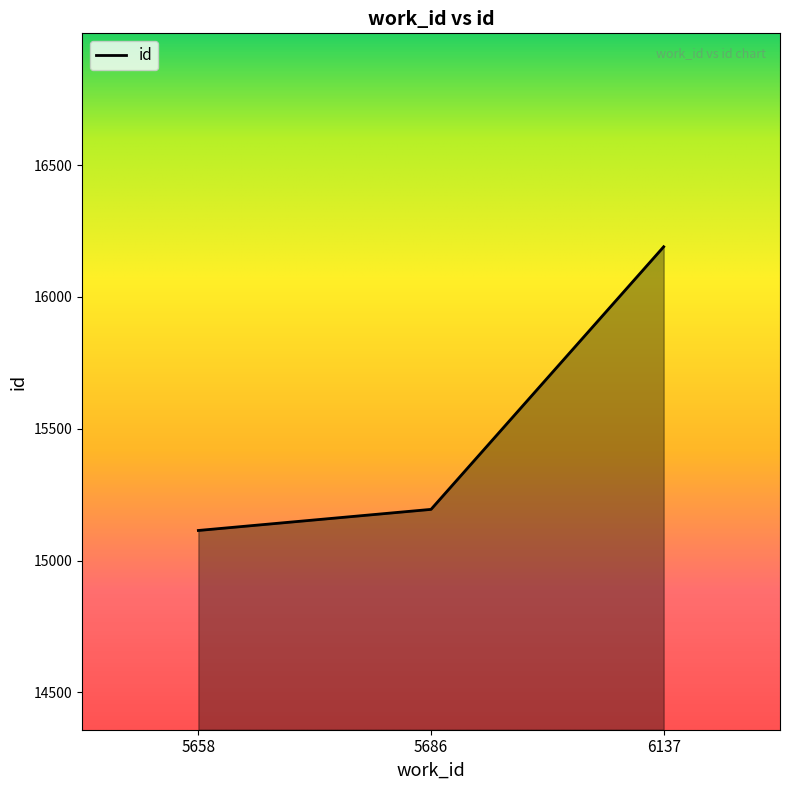

How many values are below 15194?

1